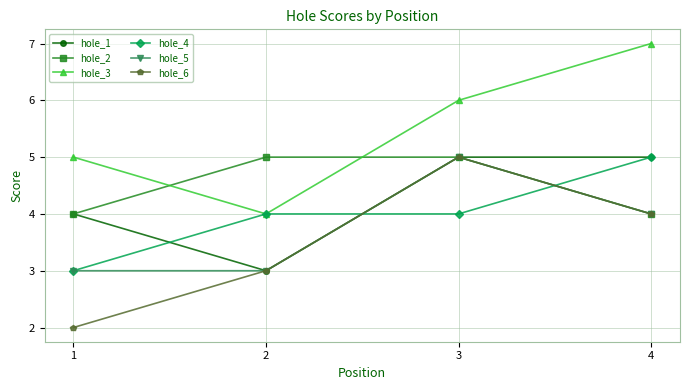

Count the number of categories in the chart.

4